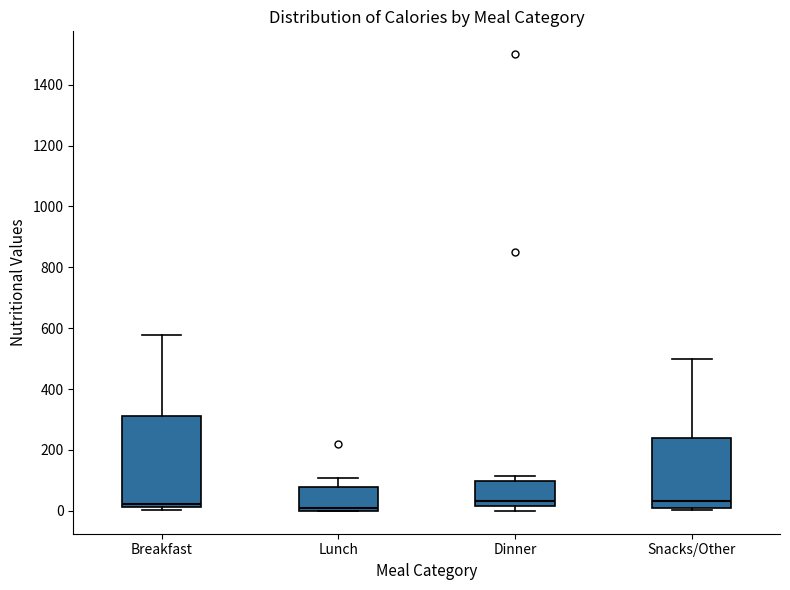

Reading left to right, read every box against the y-axis: the position of its median line, the range the box covers, and the ends of its whiskers. The values are not printed on the chart, so give them approximately, as read against the axis.

Breakfast: median 20 (just above the box's lower edge), box 20 to 320, whiskers 0 to 580
Lunch: median 0 (just above the box's lower edge), box 0 to 80, whiskers 0 to 100
Dinner: median 40, box 20 to 100, whiskers 0 to 120
Snacks/Other: median 40, box 20 to 240, whiskers 0 to 500